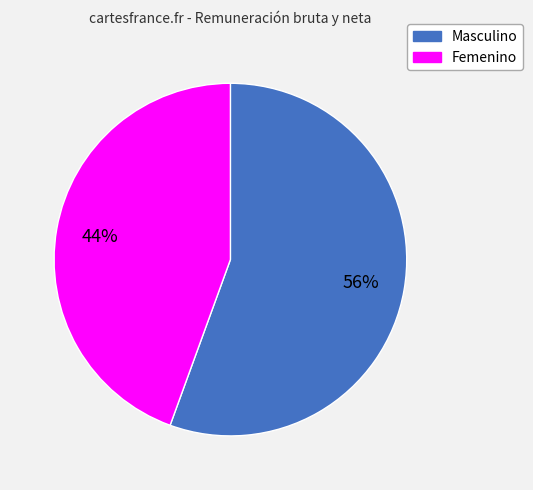

Which has a higher value, Femenino or Masculino?

Masculino